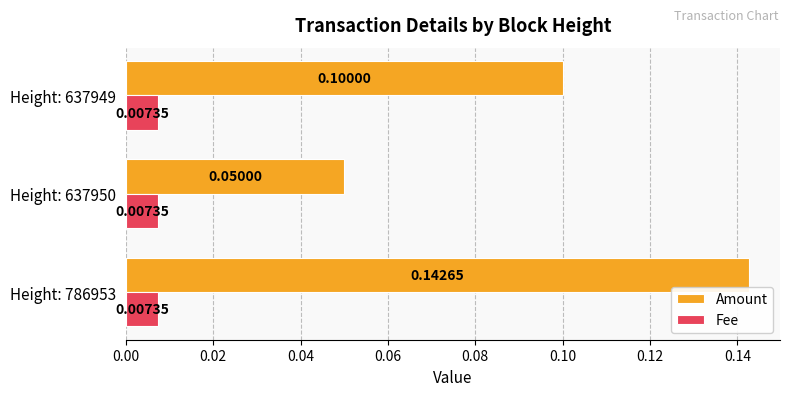

What is the sum of all Amount values?

0.3